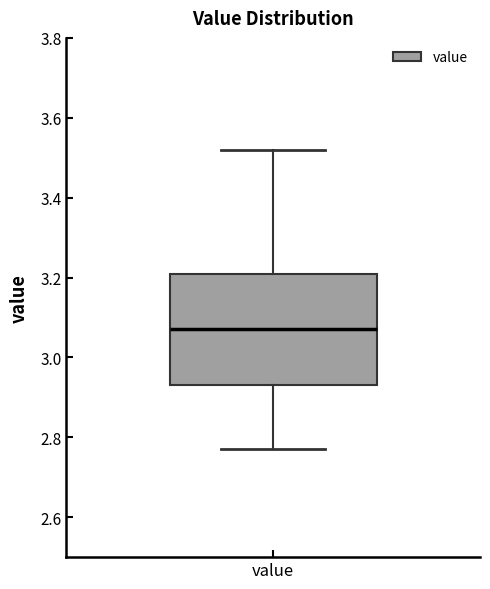

Read this box plot against the y-axis: the position of the median line, the range covered by the box, and the ends of both whiskers. The values are not printed on the chart, so give them approximately, as read against the axis.

median 3.08, box 2.94 to 3.22, whiskers 2.78 to 3.52